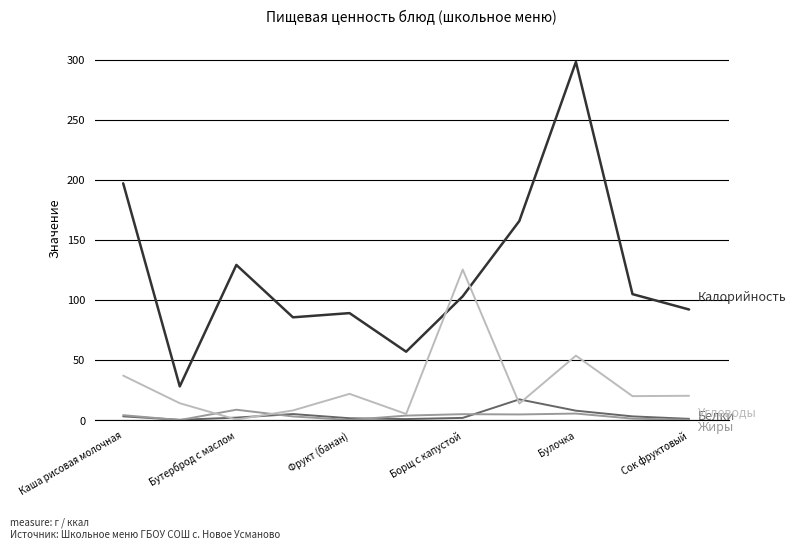

What is the greatest value displayed?

298.0